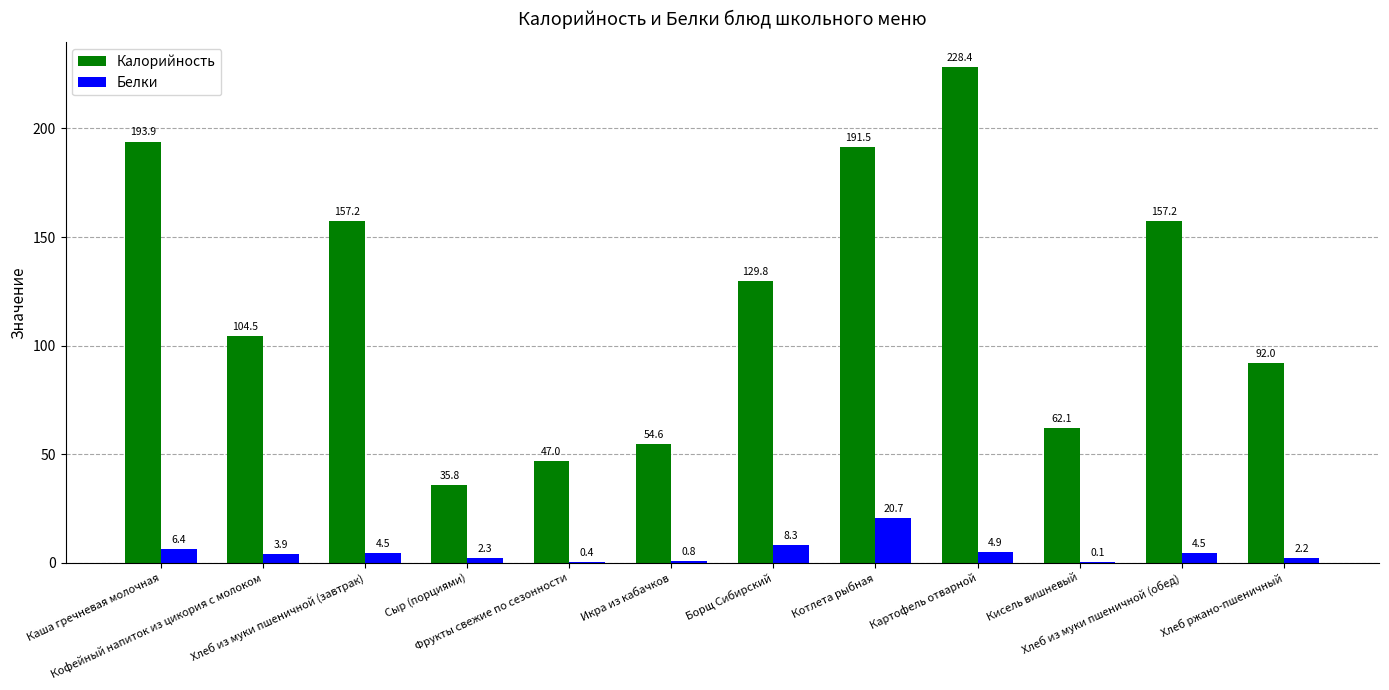

True or false: Белки has a value of 5.9 at Хлеб из муки пшеничной (завтрак).

False